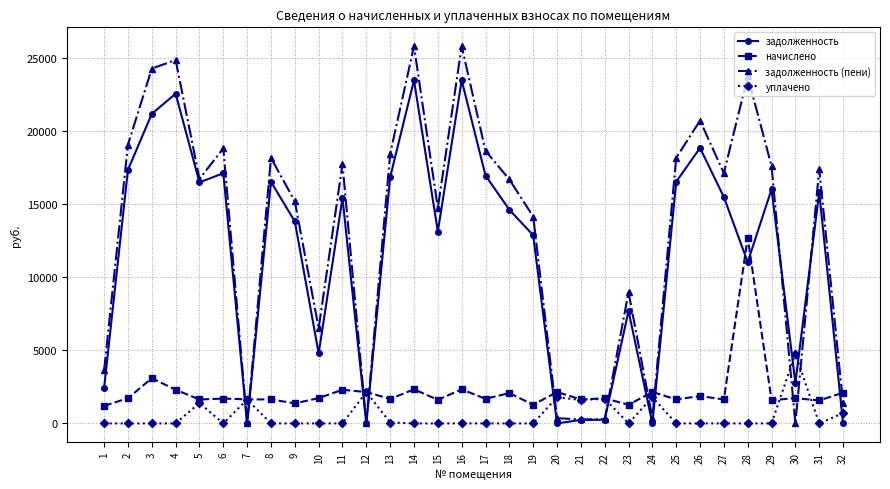

True or false: задолженность has more than 1 interior local peaks.

True